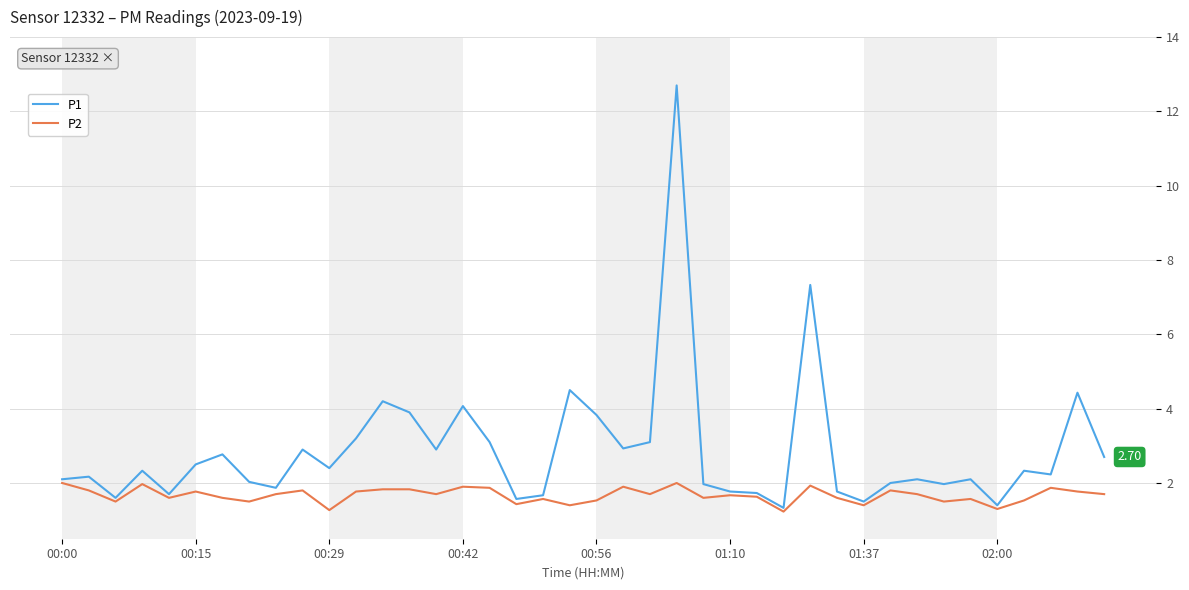

Which series has the largest range (max minus min)?

P1